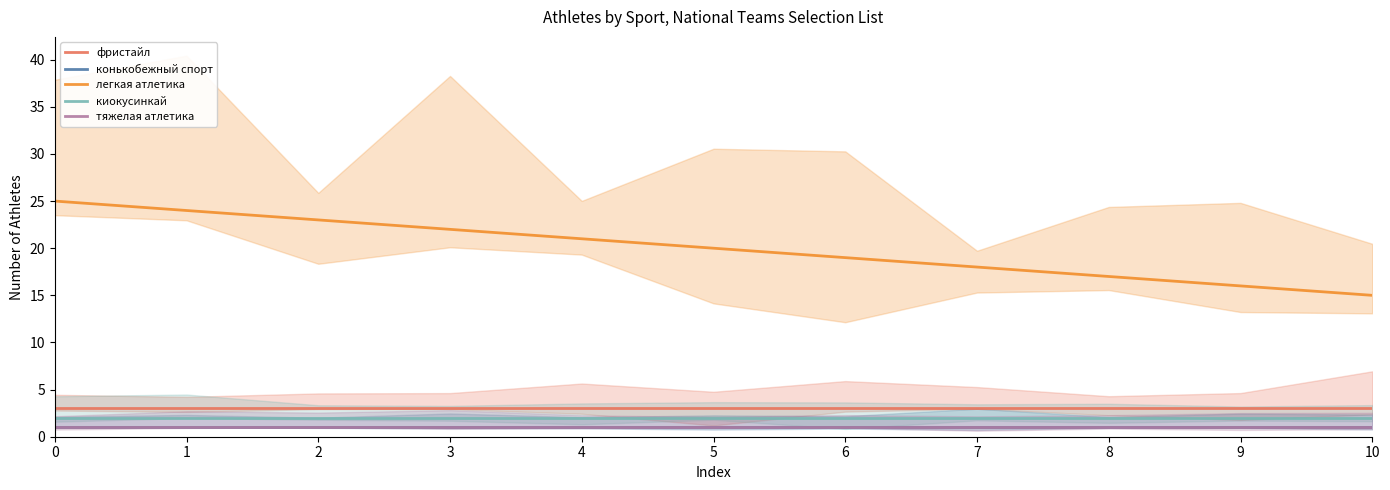

What is the sum of all легкая атлетика values?

220